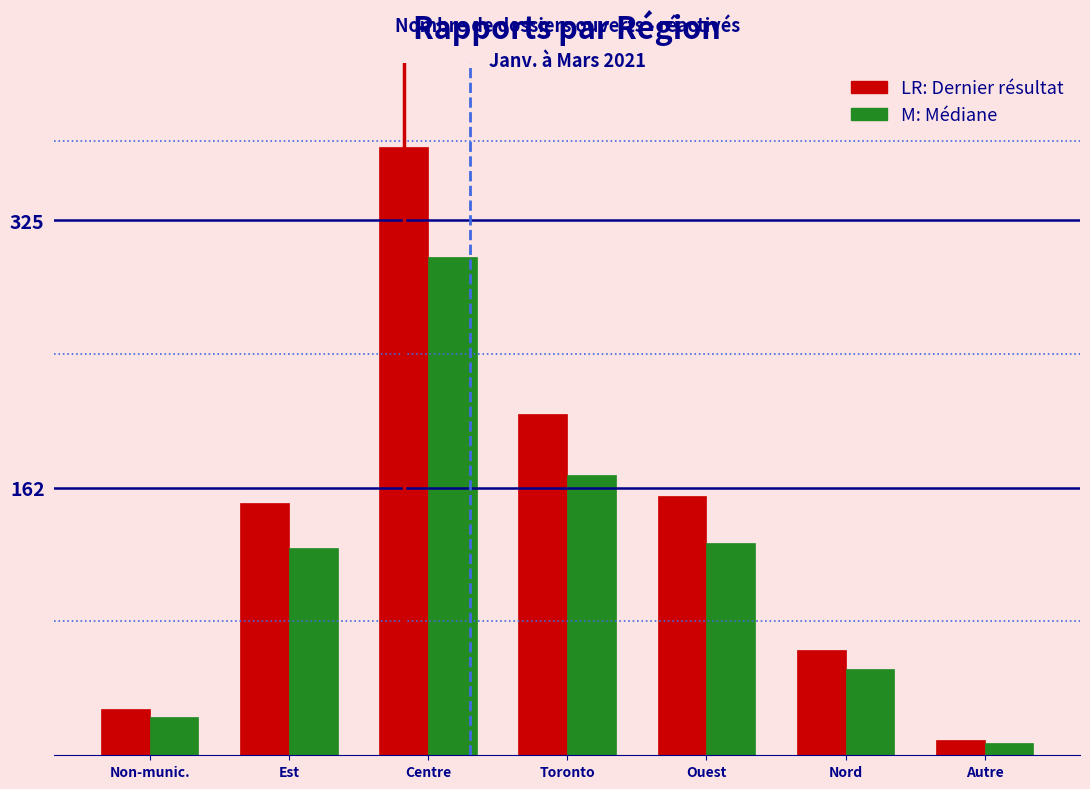

What is the total value across all series at Ouest?

285.7